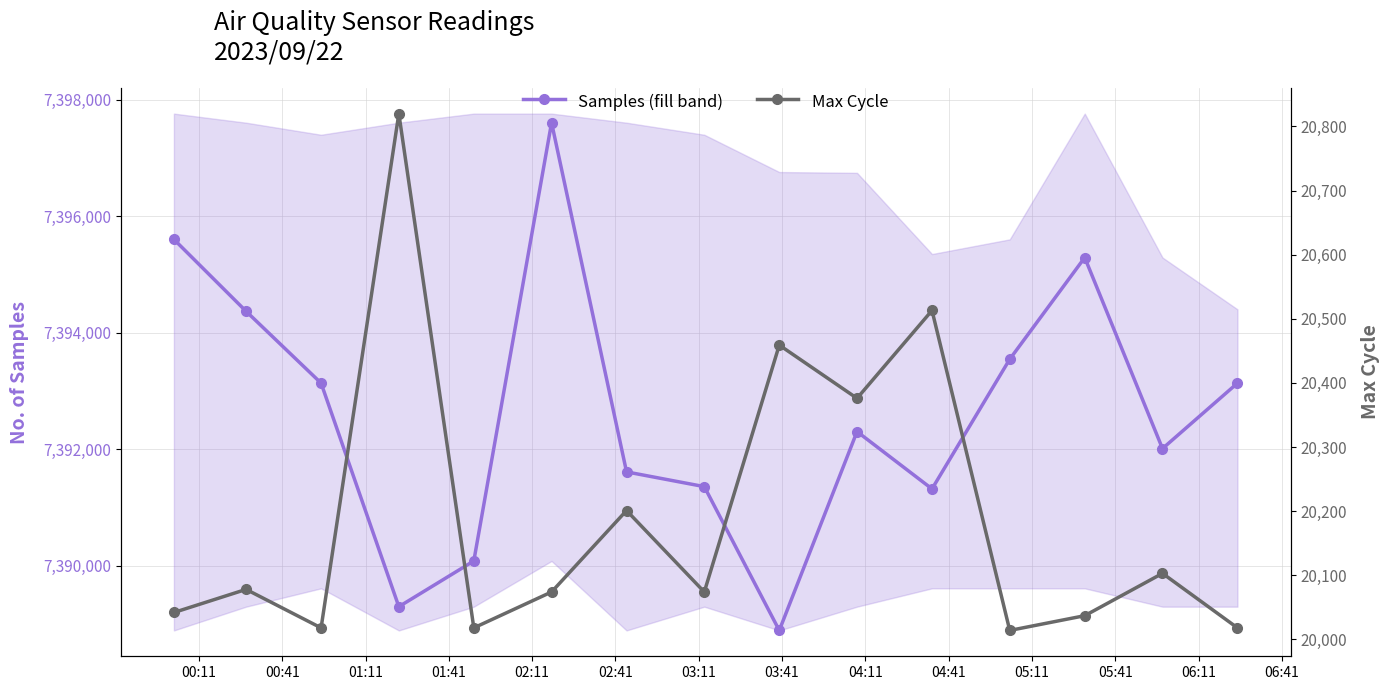

Rank the series by their maximum value, from highest to lowest.

Samples (fill band), Max Cycle